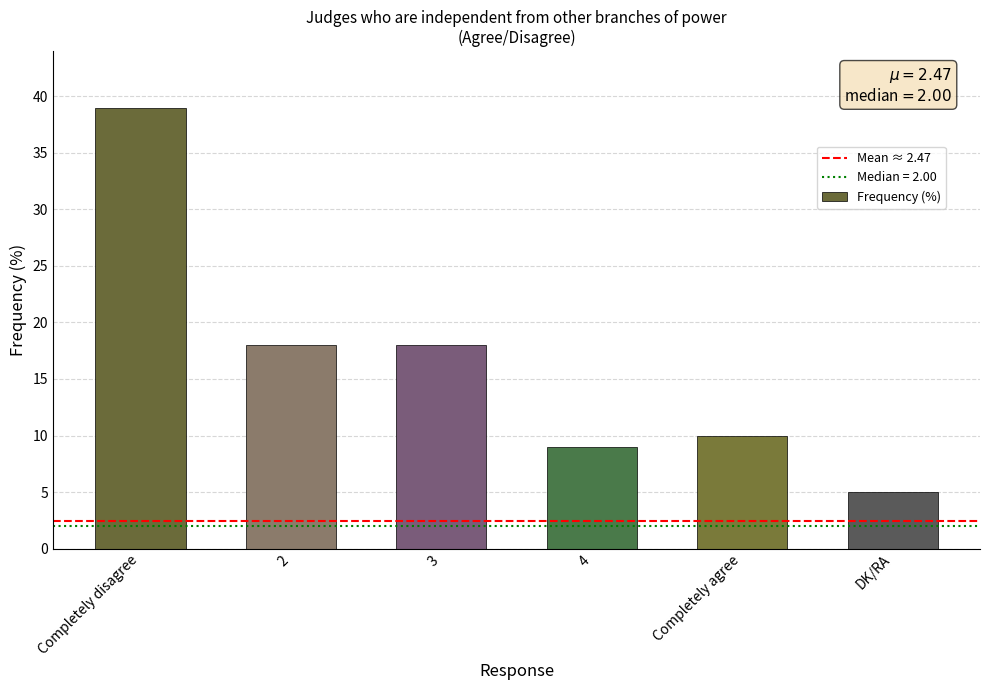

The chart shows a value of 4 at 3. True or false?

False